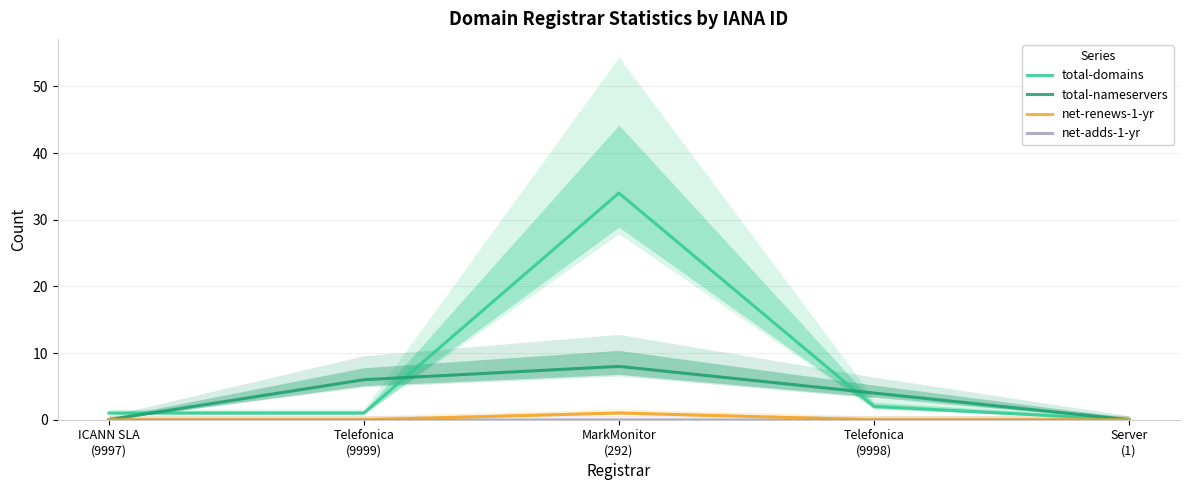

What is the spread (max minus min) of values at Telefonica
(9998)?

4